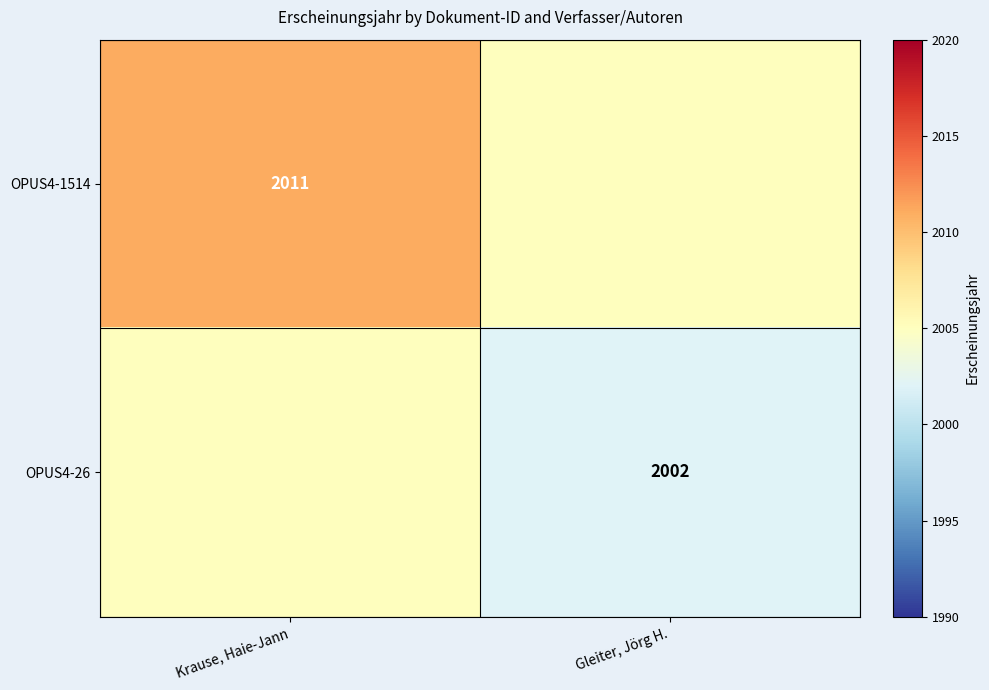

Is it true that OPUS4-26 equals 965 at Gleiter, Jörg H.?

False